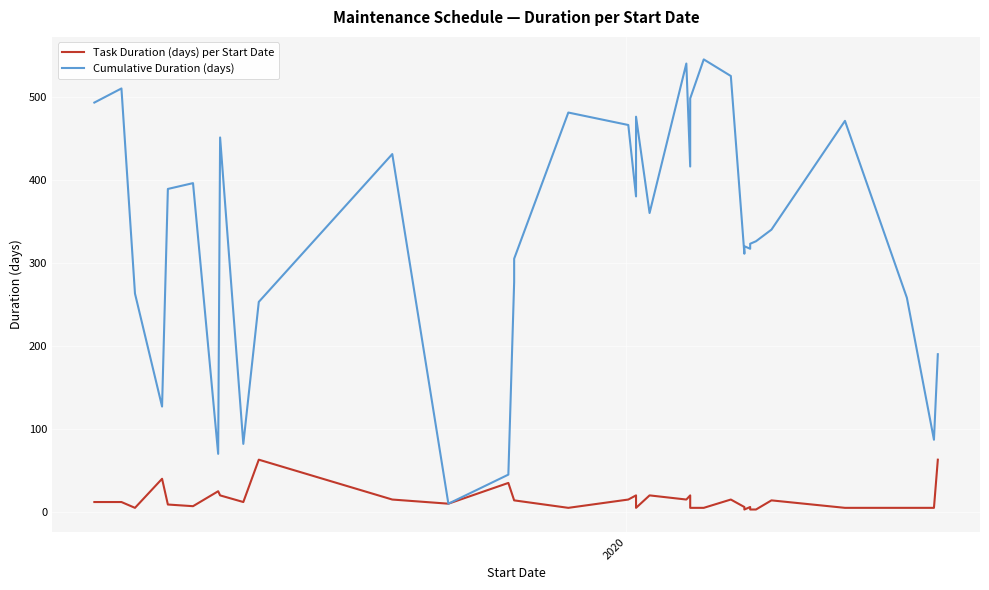

In Task Duration (days) per Start Date, how many points are lower than both neighbors (excluding endpoints)?

8